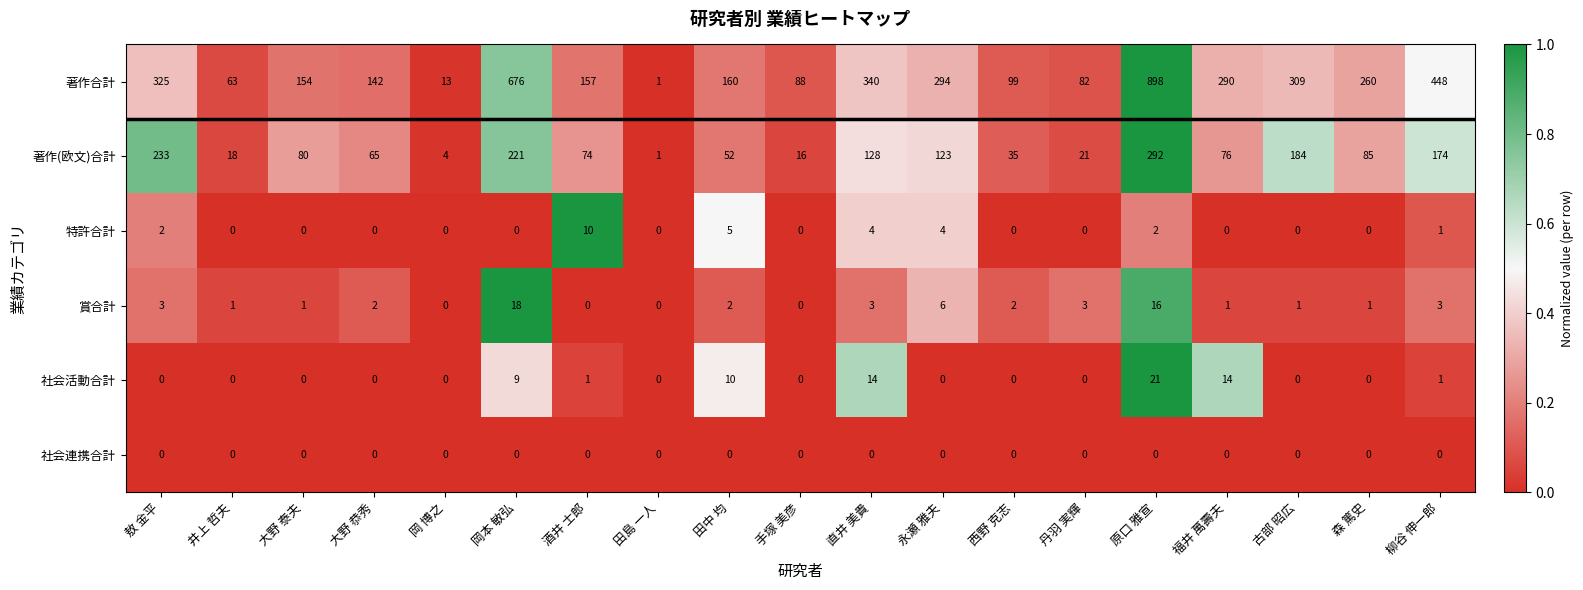

At how many categories does at least one series exceed 0?

19